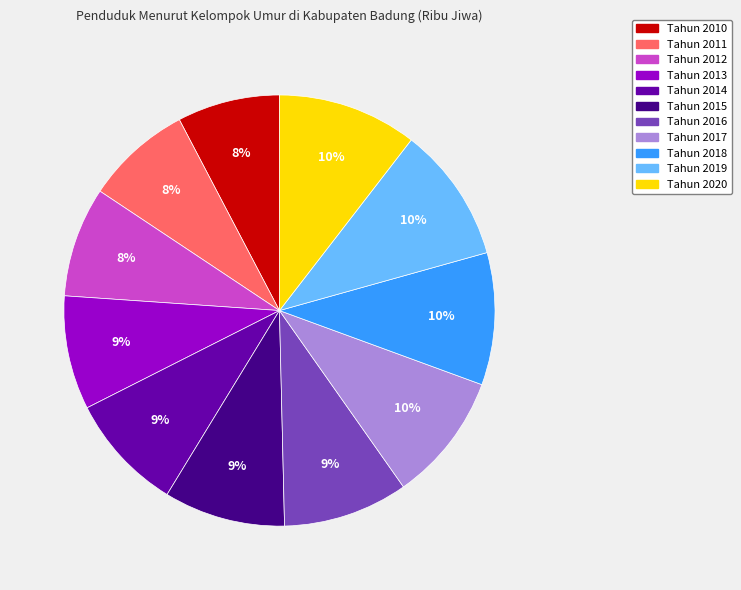

How many slices are in this pie chart?

11